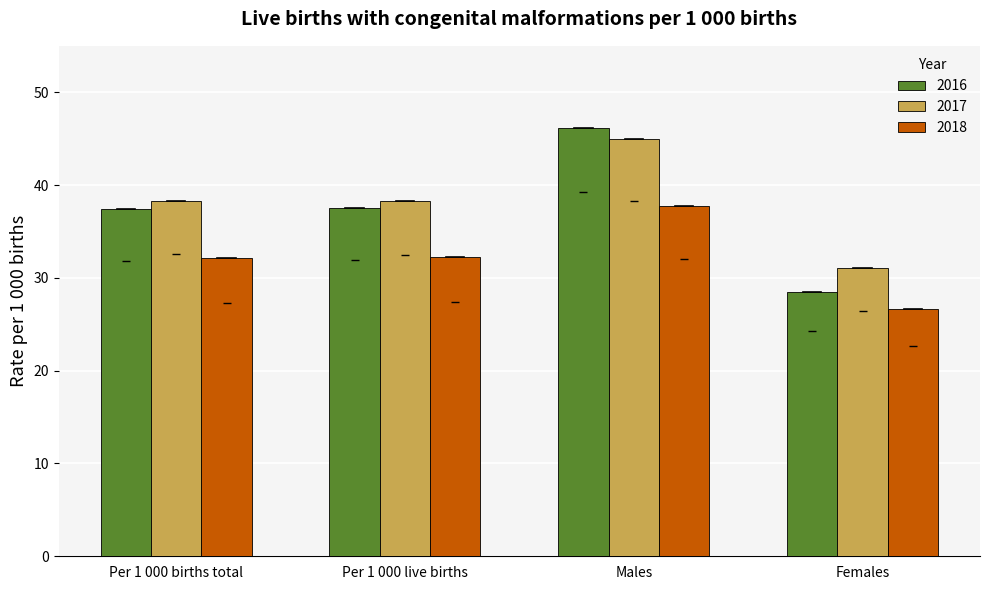

What is the average value of the 2016 series?

37.4